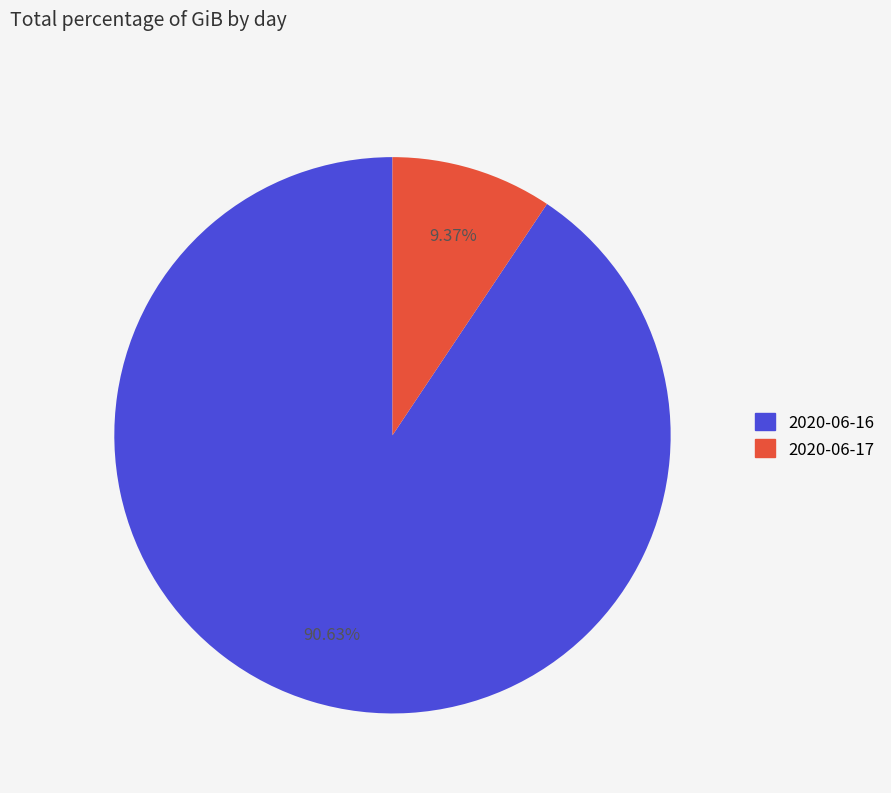

To the nearest percent, what is the difference between the largest and smallest slice percentages?

81%